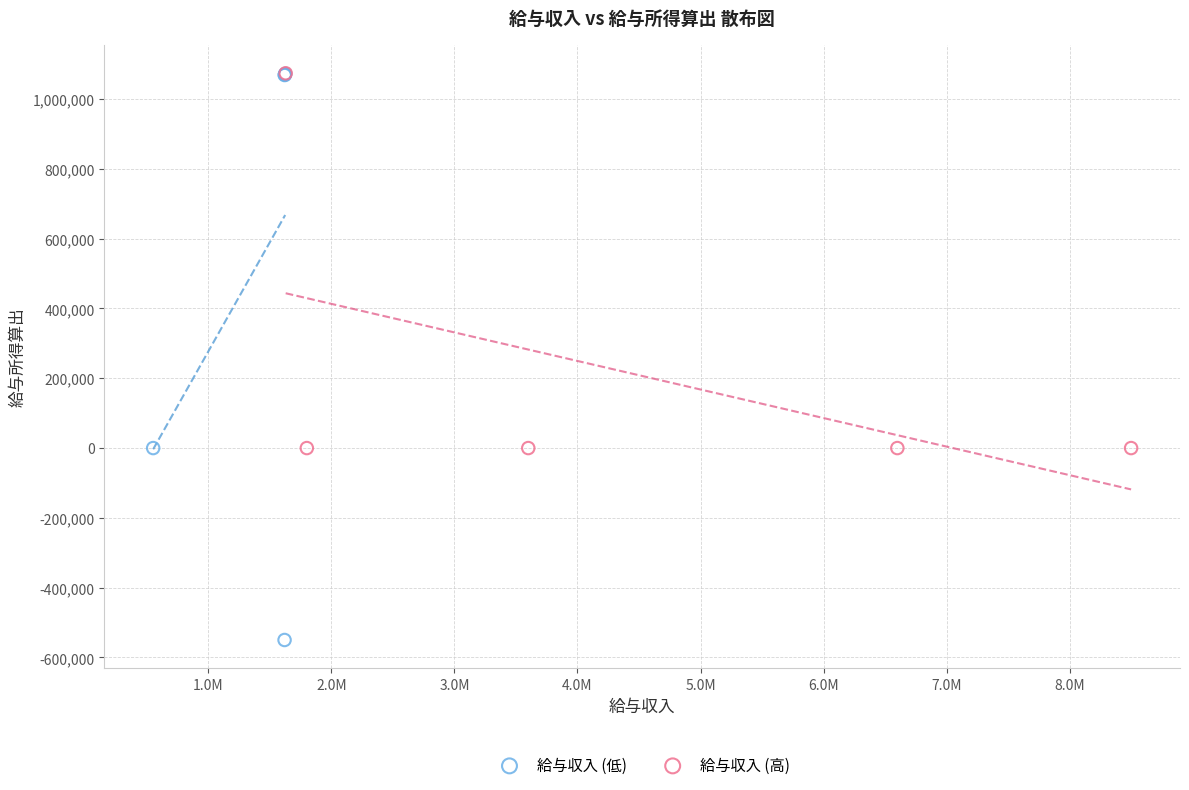

What are all the series names shown in the legend?

給与収入 (低), 給与収入 (高)